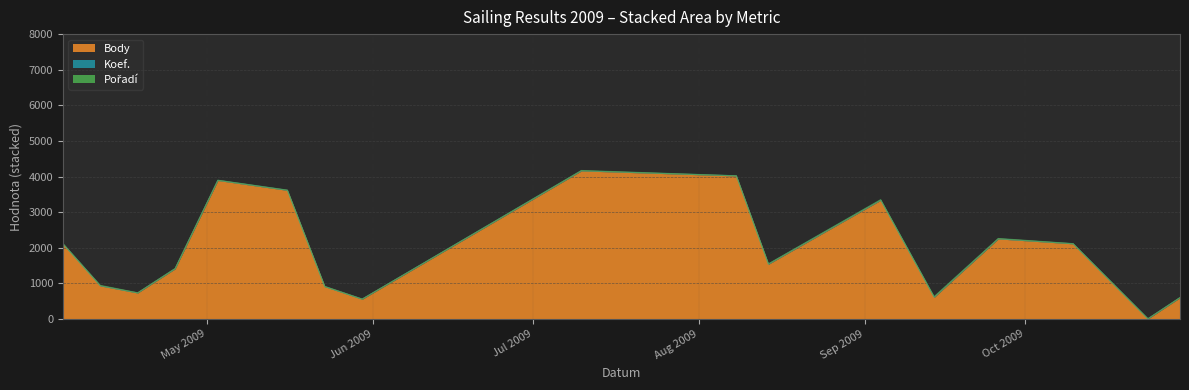

True or false: Body and Pořadí intersect in this chart.

True